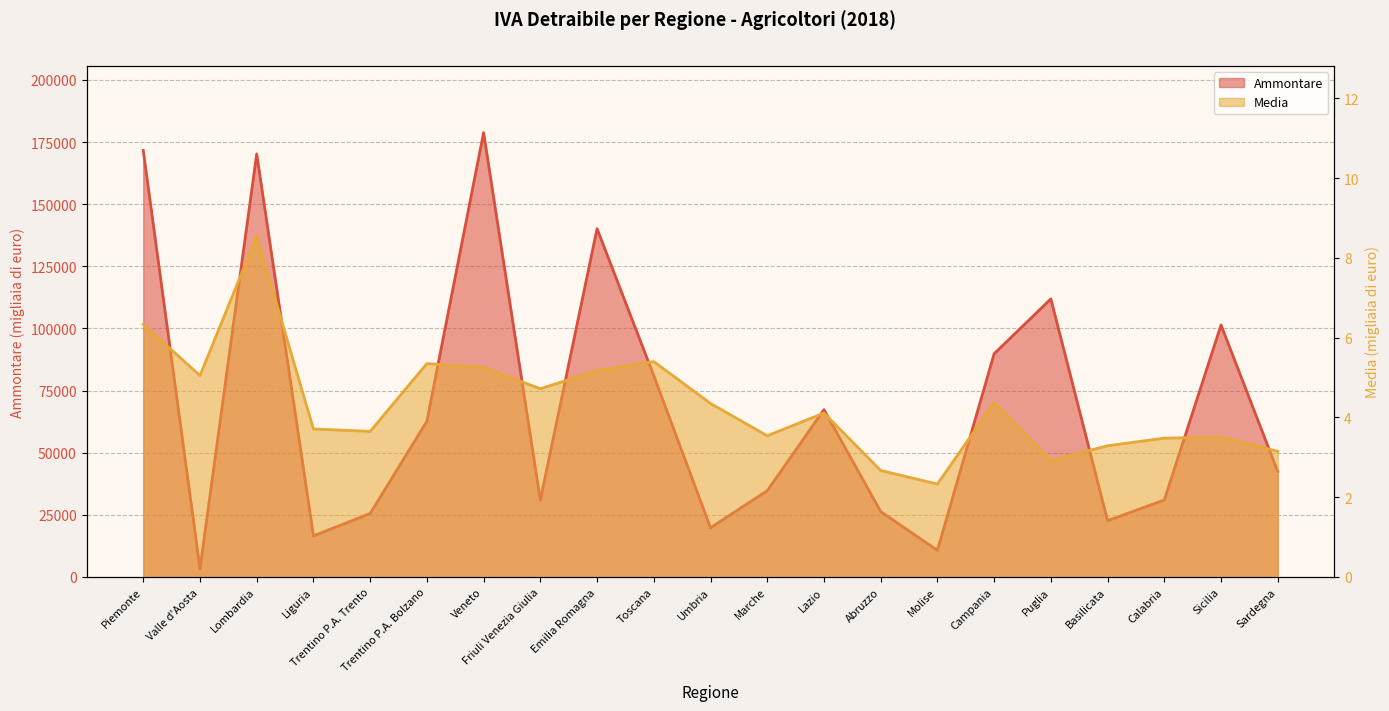

The value of Ammontare at Emilia Romagna is 190614.8. True or false?

False